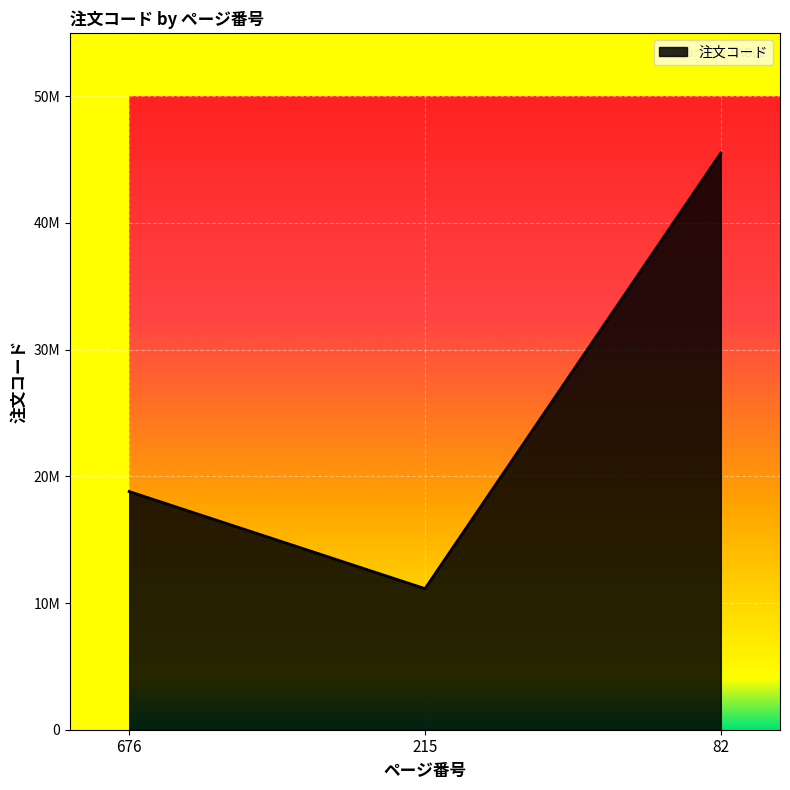

Is this an area chart (filled region under the line)?

Yes